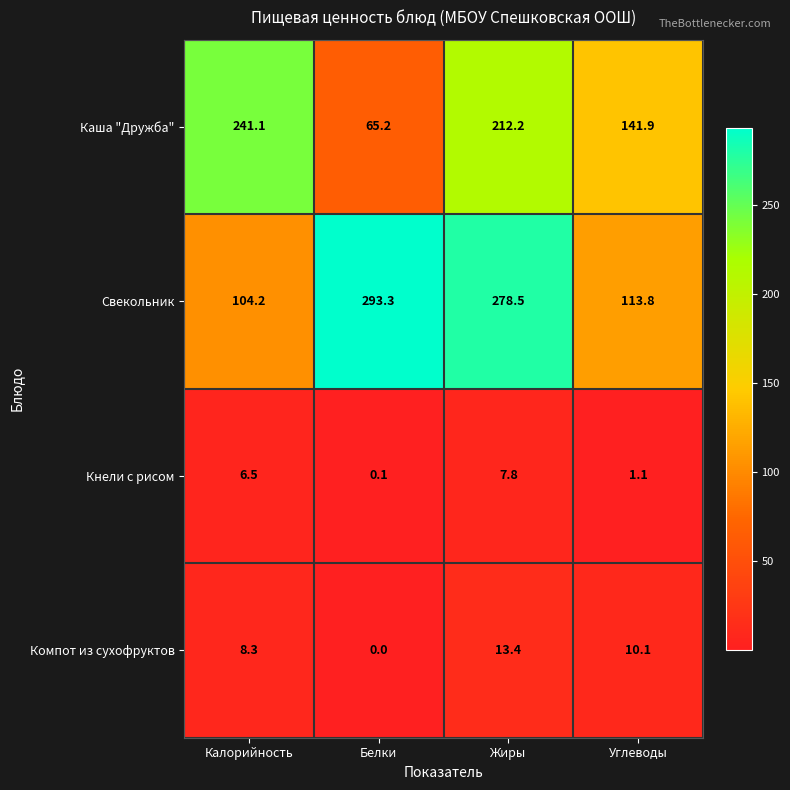

Reading right to left, transcribe all the data shown in this chart.

Каша "Дружба": 141.9	212.2	65.2	241.1
Свекольник: 113.8	278.5	293.3	104.2
Кнели с рисом: 1.1	7.8	0.1	6.5
Компот из сухофруктов: 10.1	13.4	0.0	8.3